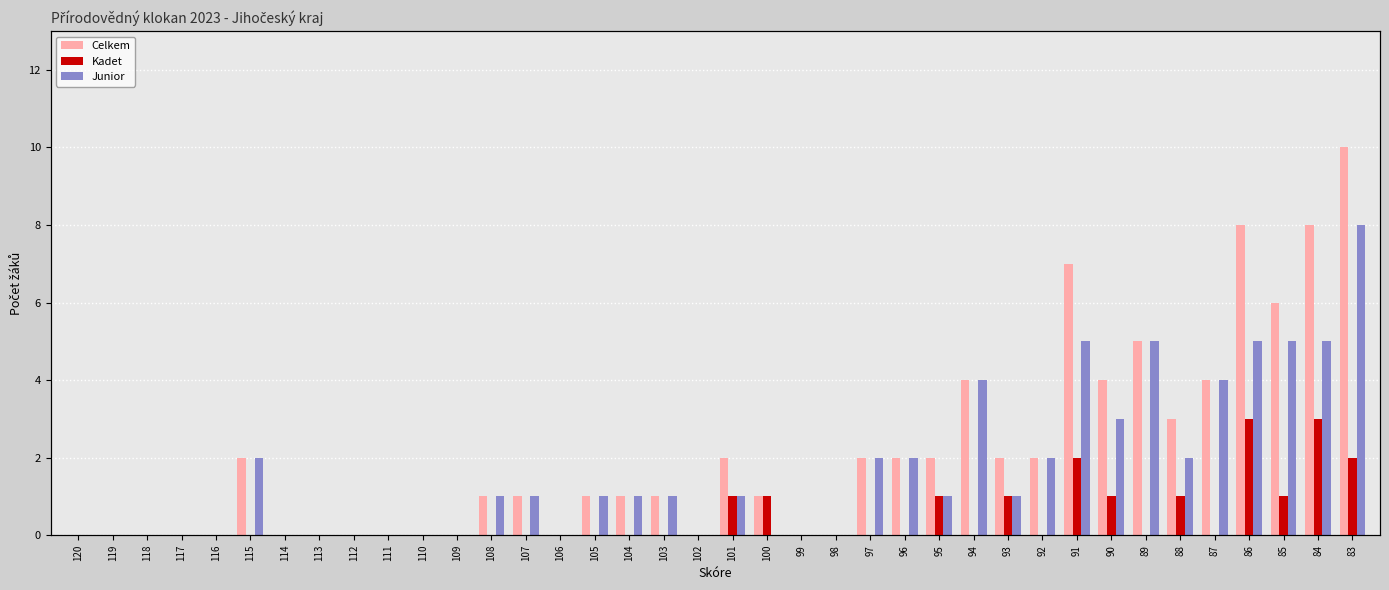

Where does the Celkem series first go above 1?

115